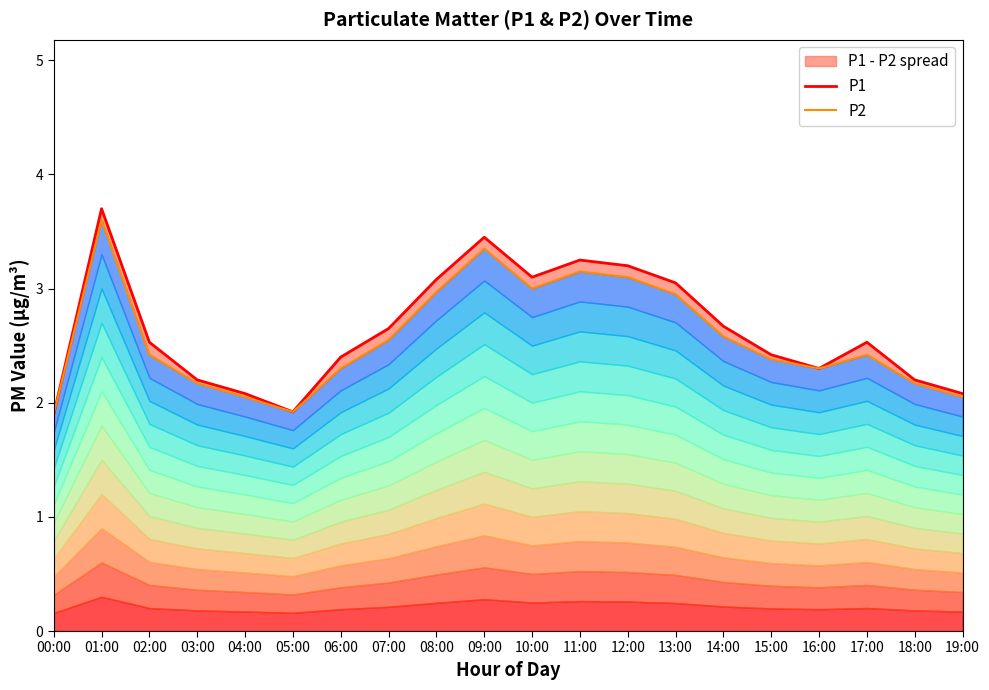

Which series has the largest range (max minus min)?

P1